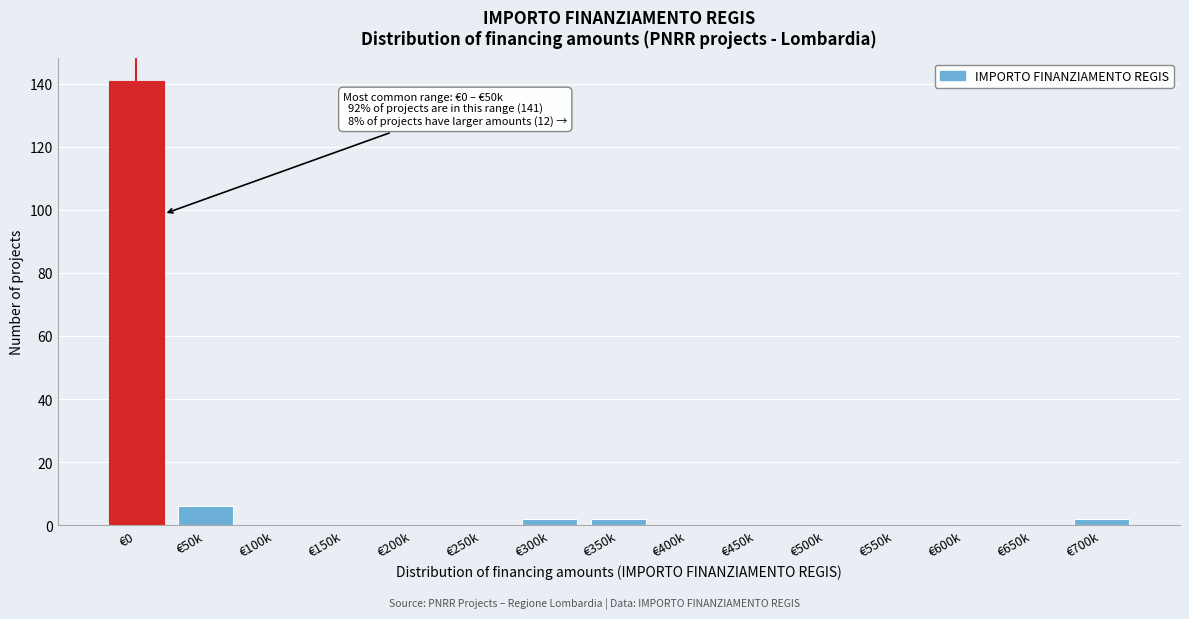

Reading right to left, what are all the values shown in this chart?

€700k=2	€650k=0	€600k=0	€550k=0	€500k=0	€450k=0	€400k=0	€350k=2	€300k=2	€250k=0	€200k=0	€150k=0	€100k=0	€50k=6	€0=141